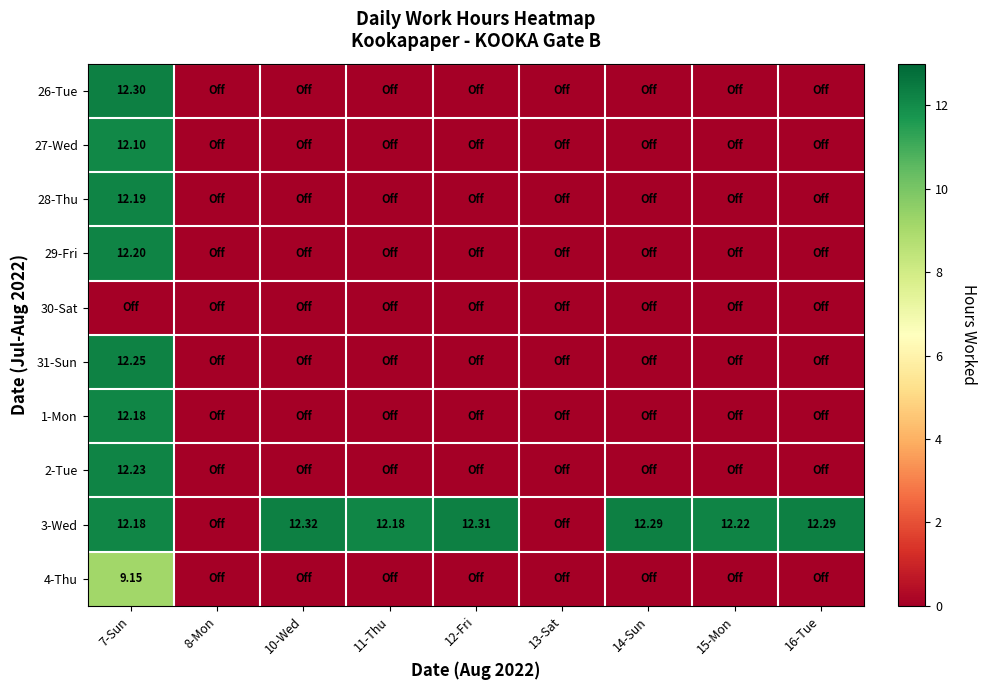

What is the average value of the 4-Thu series?

1.0